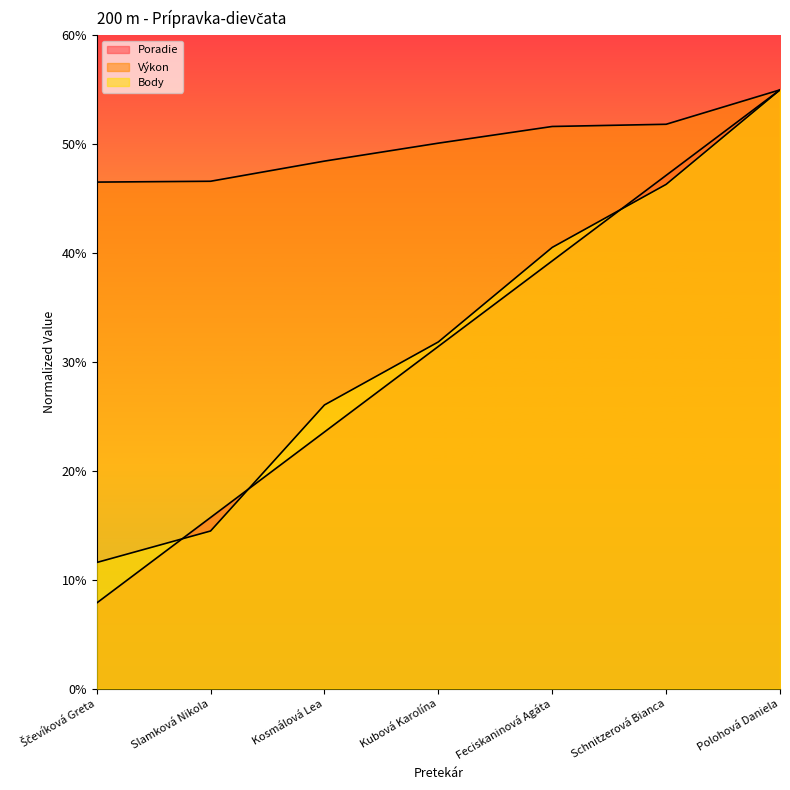

Is the value of Výkon at Kosmálová Lea greater than the value of Poradie at Schnitzerová Bianca?

Yes